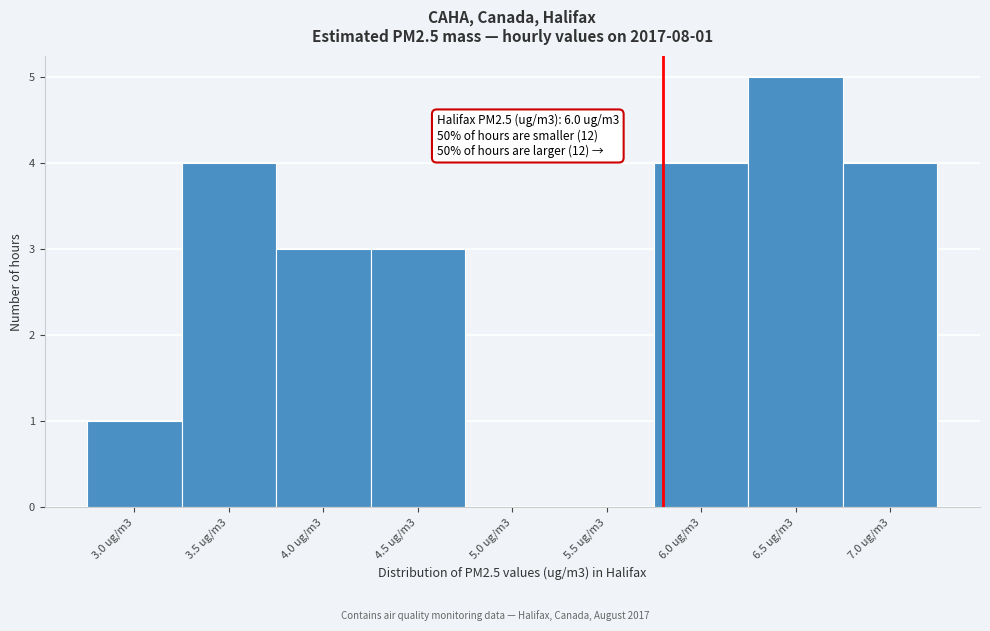

Reading right to left, extract all data points from this chart.

7.0 ug/m3=4	6.5 ug/m3=5	6.0 ug/m3=4	5.5 ug/m3=0	5.0 ug/m3=0	4.5 ug/m3=3	4.0 ug/m3=3	3.5 ug/m3=4	3.0 ug/m3=1